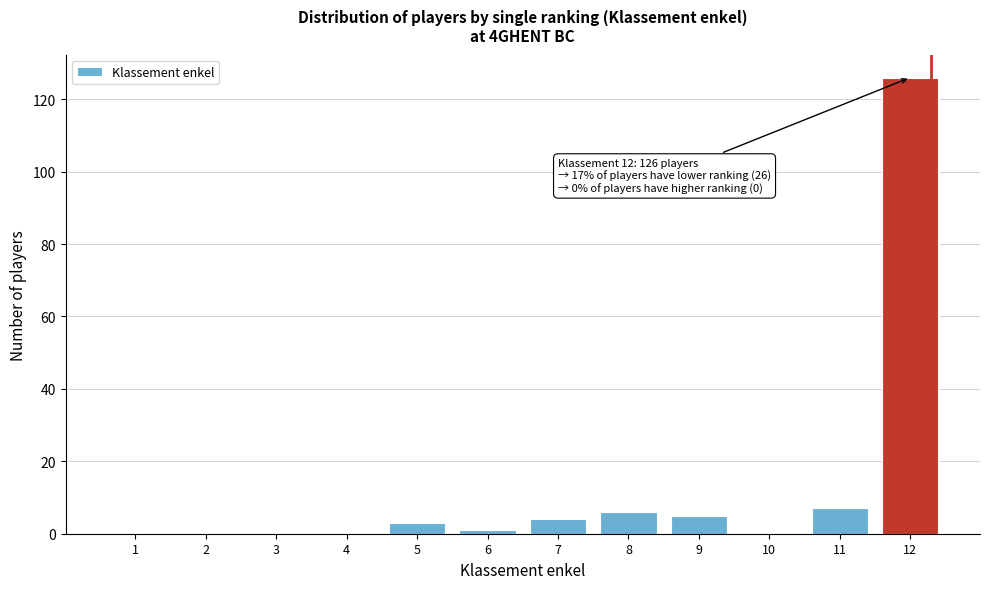

Reading left to right, transcribe all the data shown in this chart.

1=0	2=0	3=0	4=0	5=3	6=1	7=4	8=6	9=5	10=0	11=7	12=126